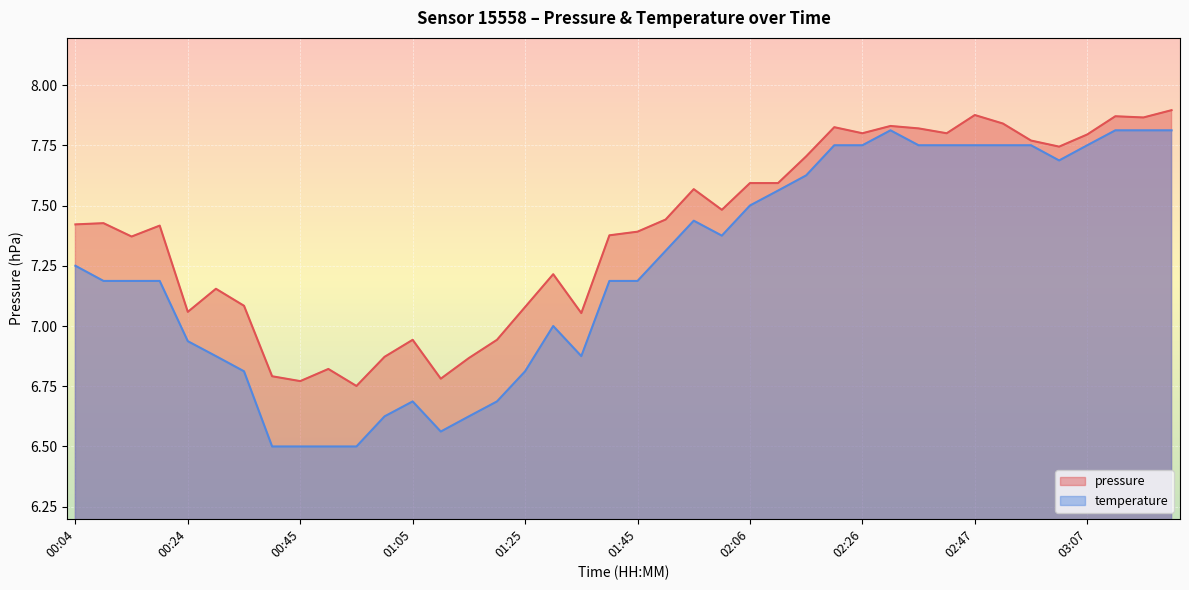

Reading left to right, extract all data points from this chart.

pressure: 00:04=7.4	00:09=7.4	00:14=7.4	00:19=7.4	00:24=7.1	00:29=7.2	00:34=7.1	00:40=6.8	00:45=6.8	00:50=6.8	00:55=6.8	01:00=6.9	01:05=6.9	01:10=6.8	01:15=6.9	01:20=6.9	01:25=7.1	01:30=7.2	01:35=7.1	01:40=7.4	01:45=7.4	01:51=7.4	01:56=7.6	02:01=7.5	02:06=7.6	02:11=7.6	02:16=7.7	02:21=7.8	02:26=7.8	02:32=7.8	02:37=7.8	02:42=7.8	02:47=7.9	02:52=7.8	02:57=7.8	03:02=7.7	03:07=7.8	03:12=7.9	03:17=7.9	03:22=7.9
temperature: 00:04=7.2	00:09=7.2	00:14=7.2	00:19=7.2	00:24=6.9	00:29=6.9	00:34=6.8	00:40=6.5	00:45=6.5	00:50=6.5	00:55=6.5	01:00=6.6	01:05=6.7	01:10=6.6	01:15=6.6	01:20=6.7	01:25=6.8	01:30=7.0	01:35=6.9	01:40=7.2	01:45=7.2	01:51=7.3	01:56=7.4	02:01=7.4	02:06=7.5	02:11=7.6	02:16=7.6	02:21=7.8	02:26=7.8	02:32=7.8	02:37=7.8	02:42=7.8	02:47=7.8	02:52=7.8	02:57=7.8	03:02=7.7	03:07=7.8	03:12=7.8	03:17=7.8	03:22=7.8